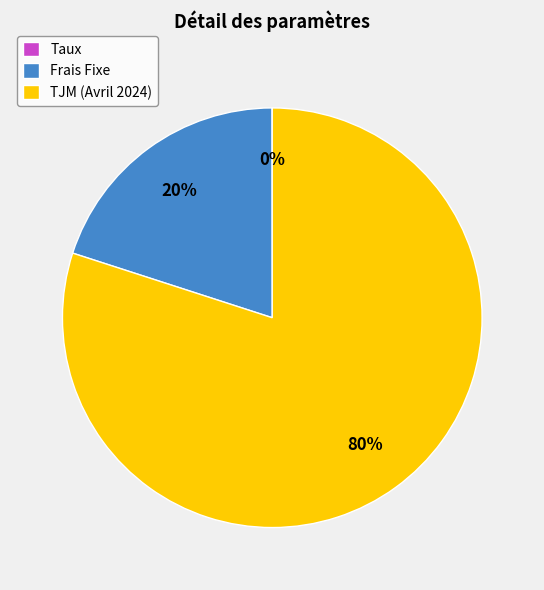

To the nearest percent, what portion does TJM (Avril 2024) represent?

80%